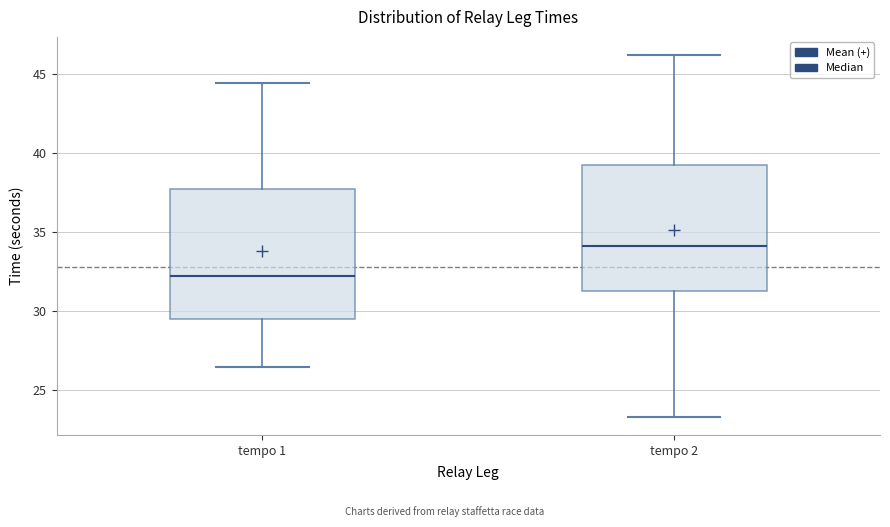

Where is the upper edge of the box for tempo 1 on the y-axis? The values are not printed on the chart, so give them approximately, as read against the axis.

37.5